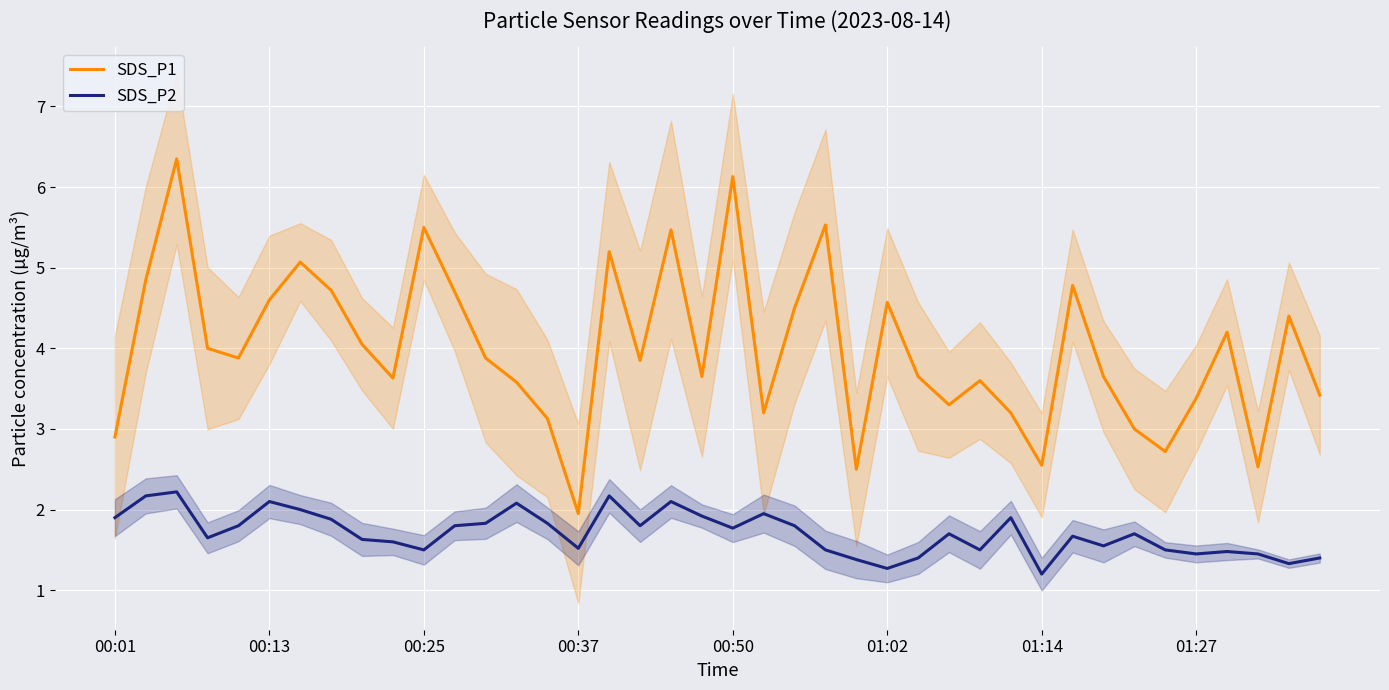

What is the sum of all SDS_P2 values?

68.4